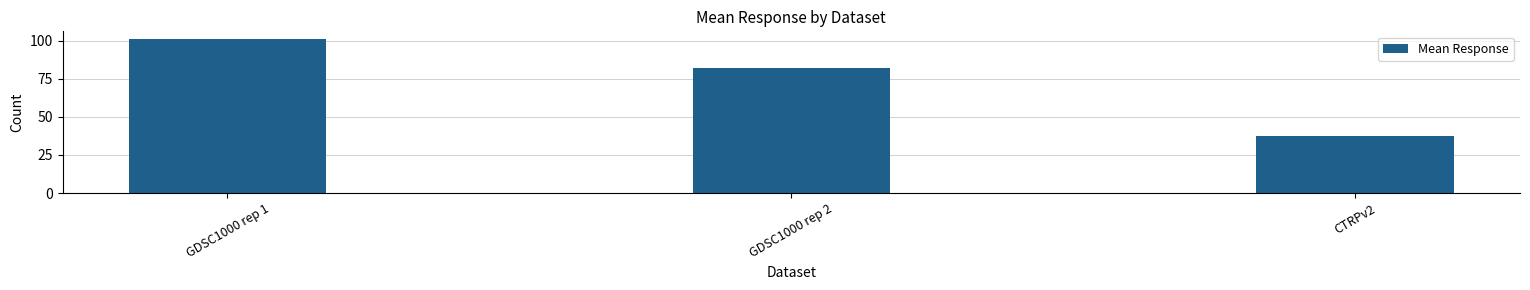

What is the difference between the values at GDSC1000 rep 2 and CTRPv2?

44.3